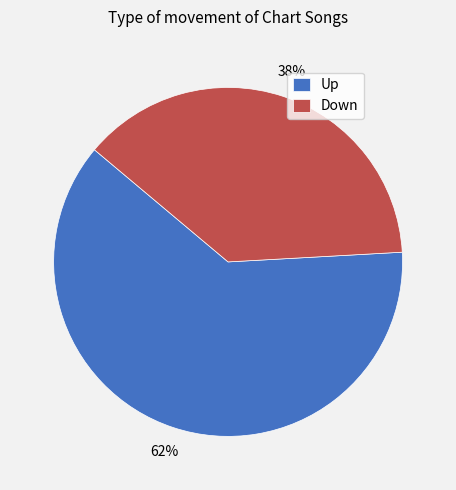

How many slices are in this pie chart?

2